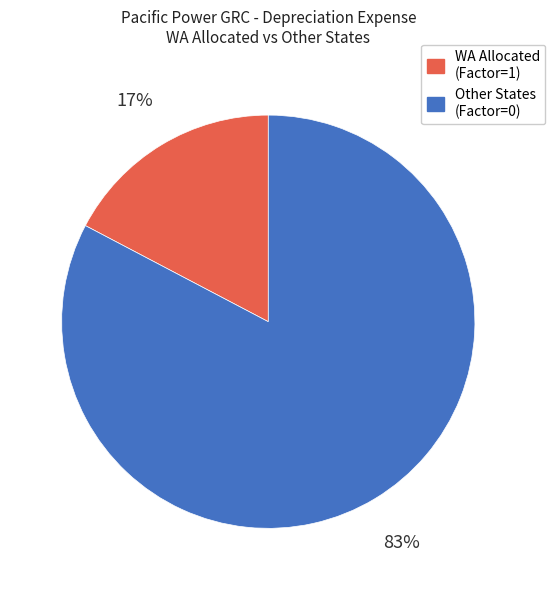

Count the number of slices in the pie.

2